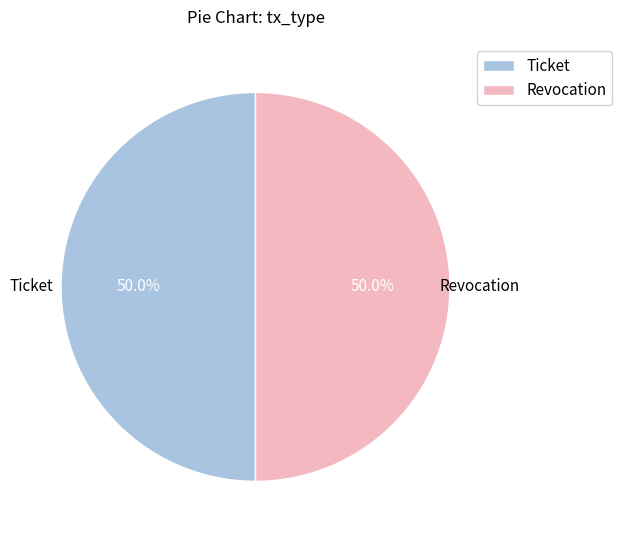

To the nearest percent, what portion does Revocation represent?

50%